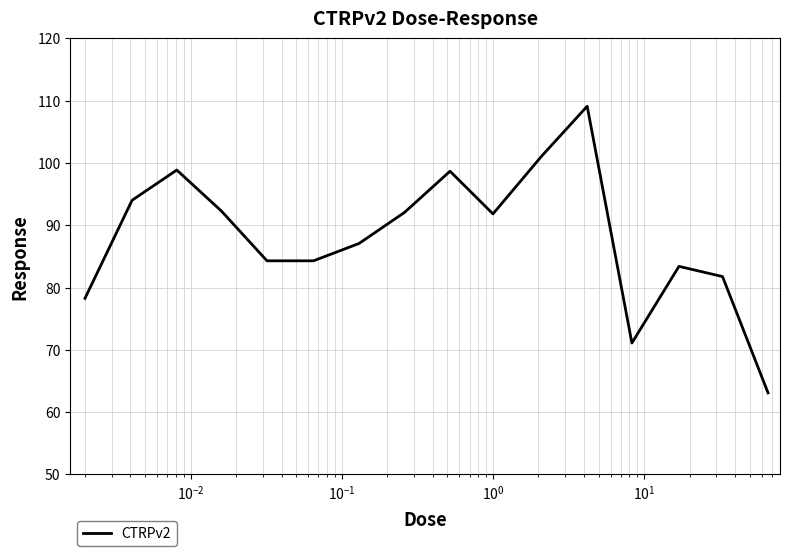

What is the difference between the maximum and minimum values?

46.0